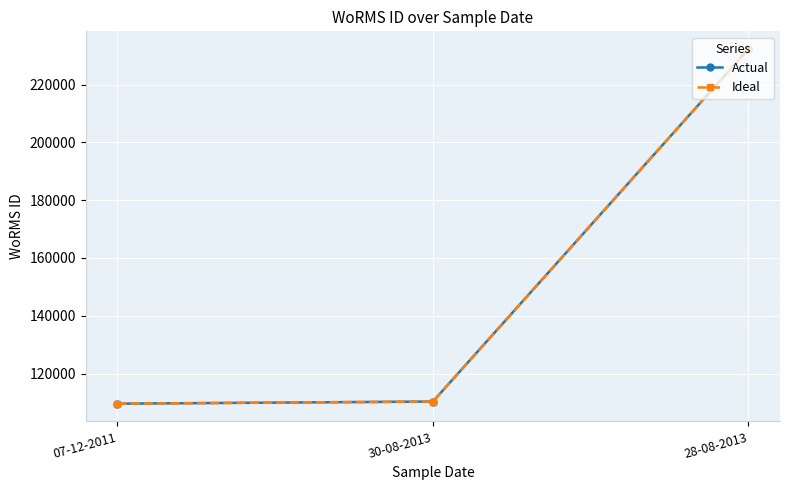

Does the chart have visible grid lines?

Yes